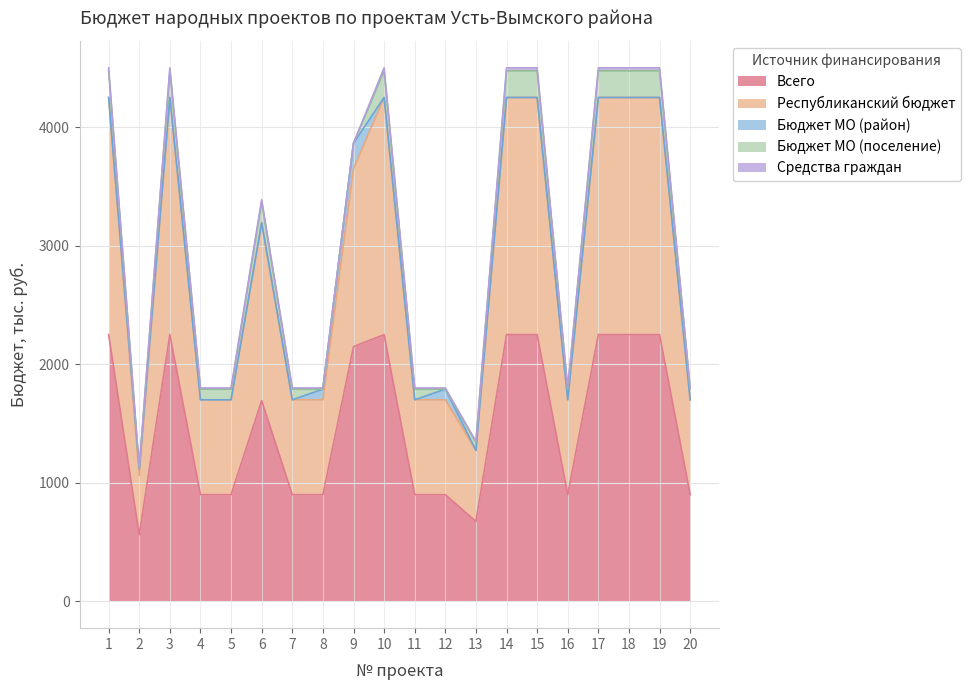

At which category does Всего reach its first local peak?

3